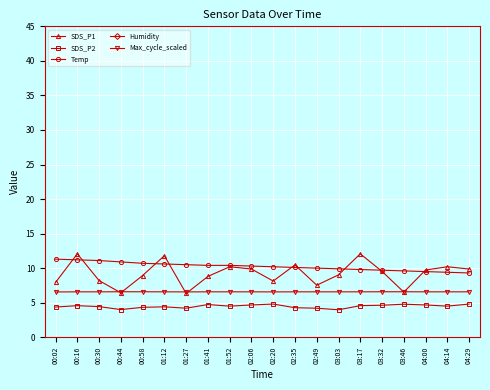

How many lines are shown in the chart?

5